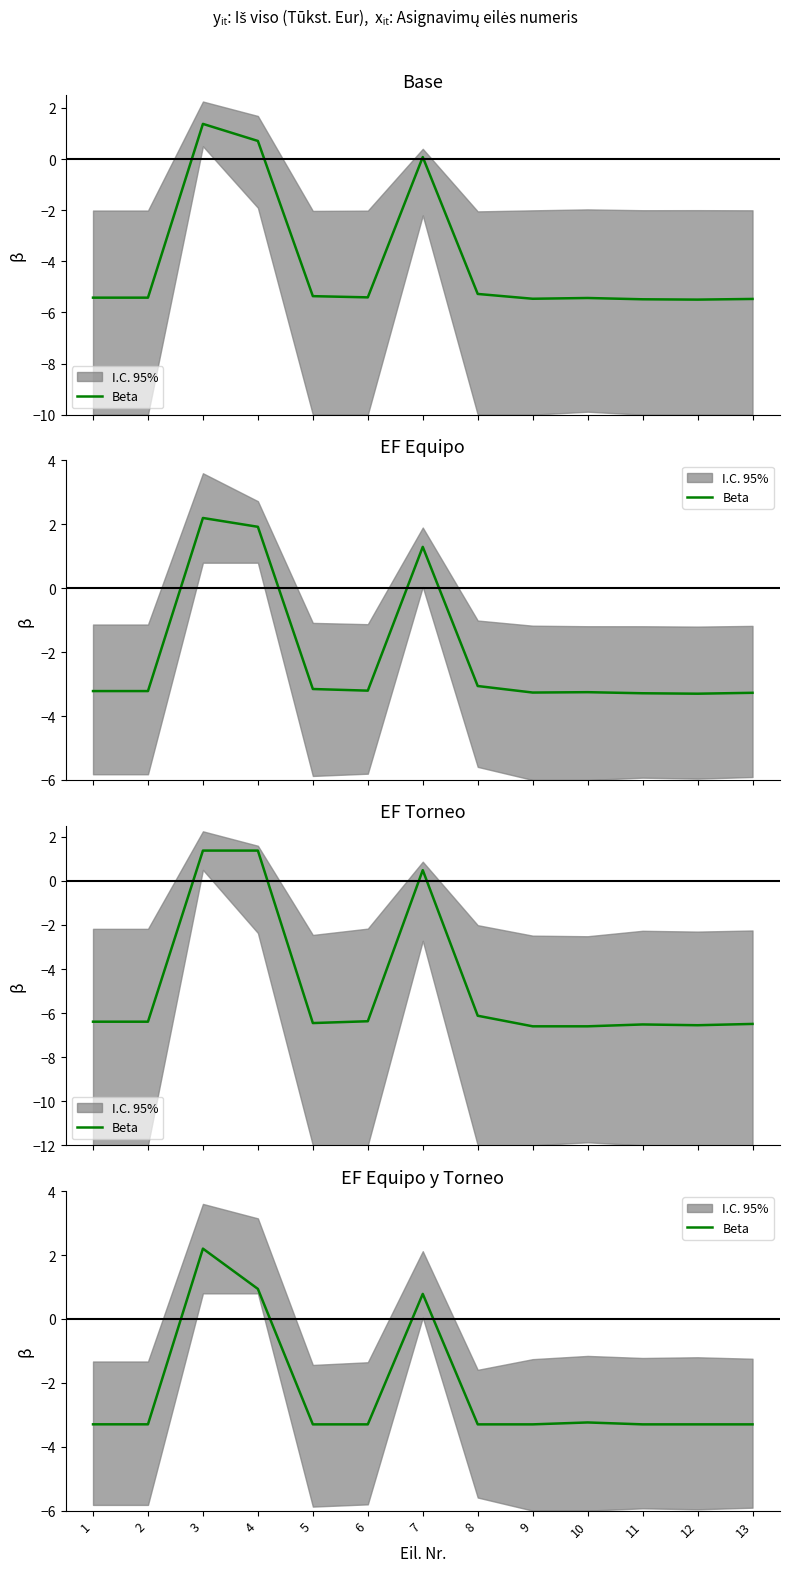

Rank the categories by value from lowest to highest.

5, 6, 8, 9, 11, 12, 13, 1, 2, 10, 7, 4, 3